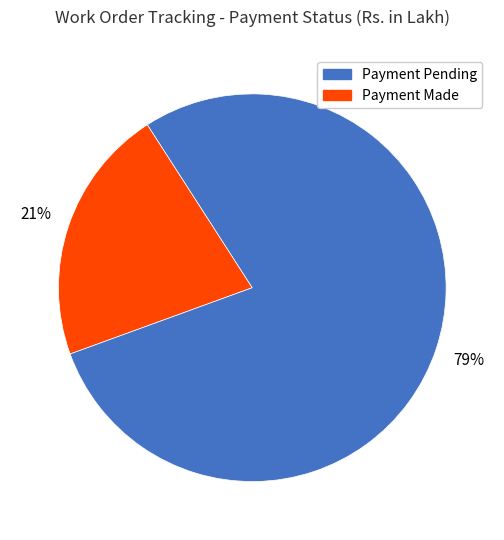

Does any single category account for the majority?

Yes